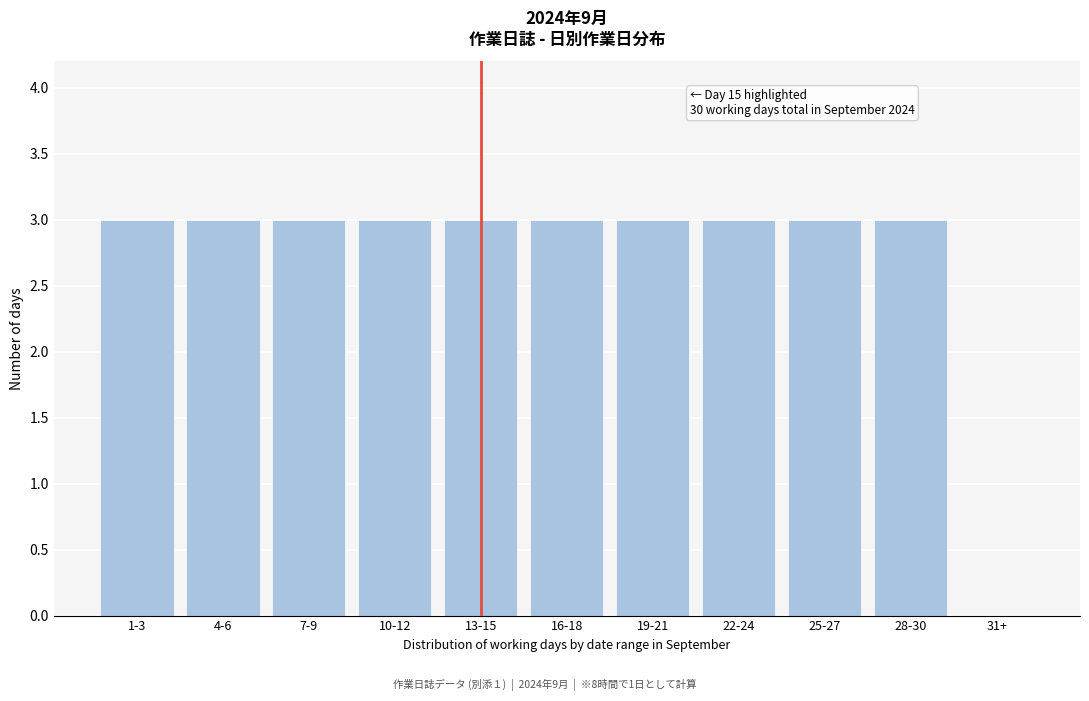

Reading left to right, extract all data points from this chart.

1-3=3	4-6=3	7-9=3	10-12=3	13-15=3	16-18=3	19-21=3	22-24=3	25-27=3	28-30=3	31+=0